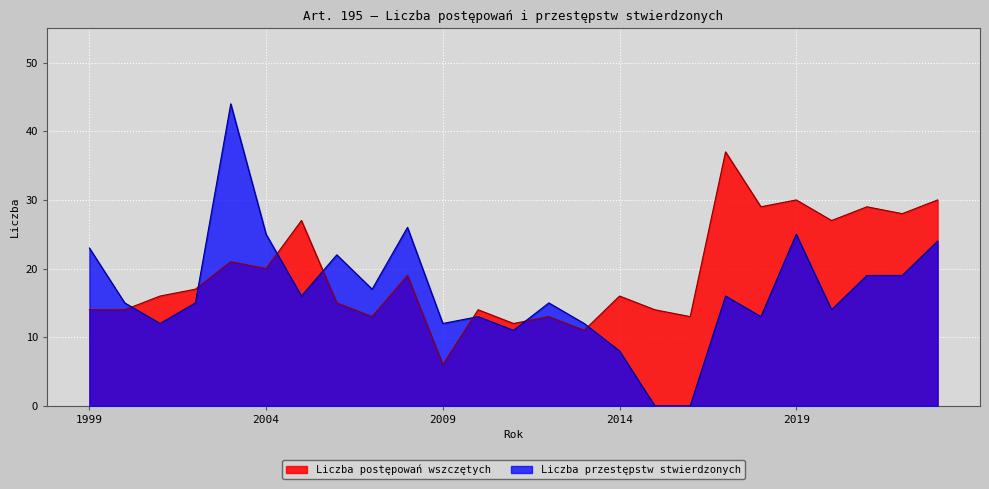

After their last crossing, which series has the higher values: Liczba przestępstw stwierdzonych or Liczba postępowań wszczętych?

Liczba postępowań wszczętych